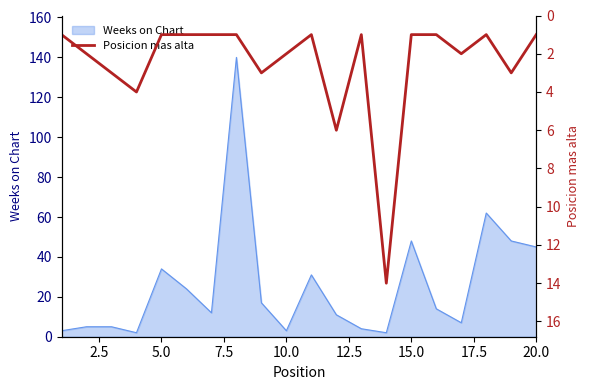

What is the maximum value for Weeks on Chart?

140